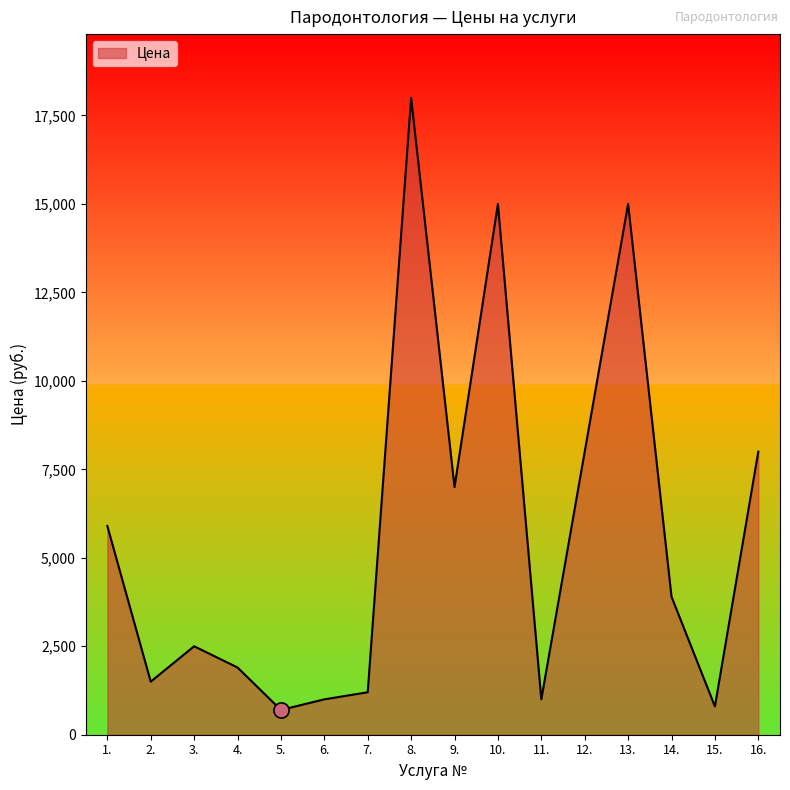

Approximately how many times larger is the value at 14. compared to 2.?

2.6